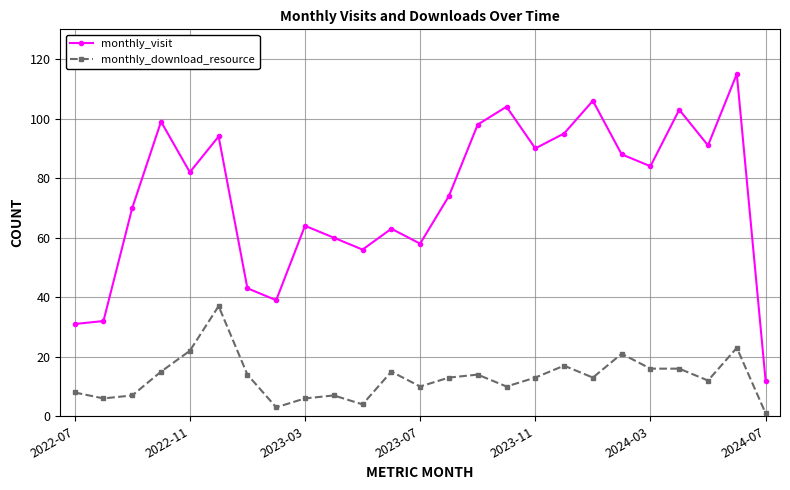

What is the sum of all monthly_visit values?

1851